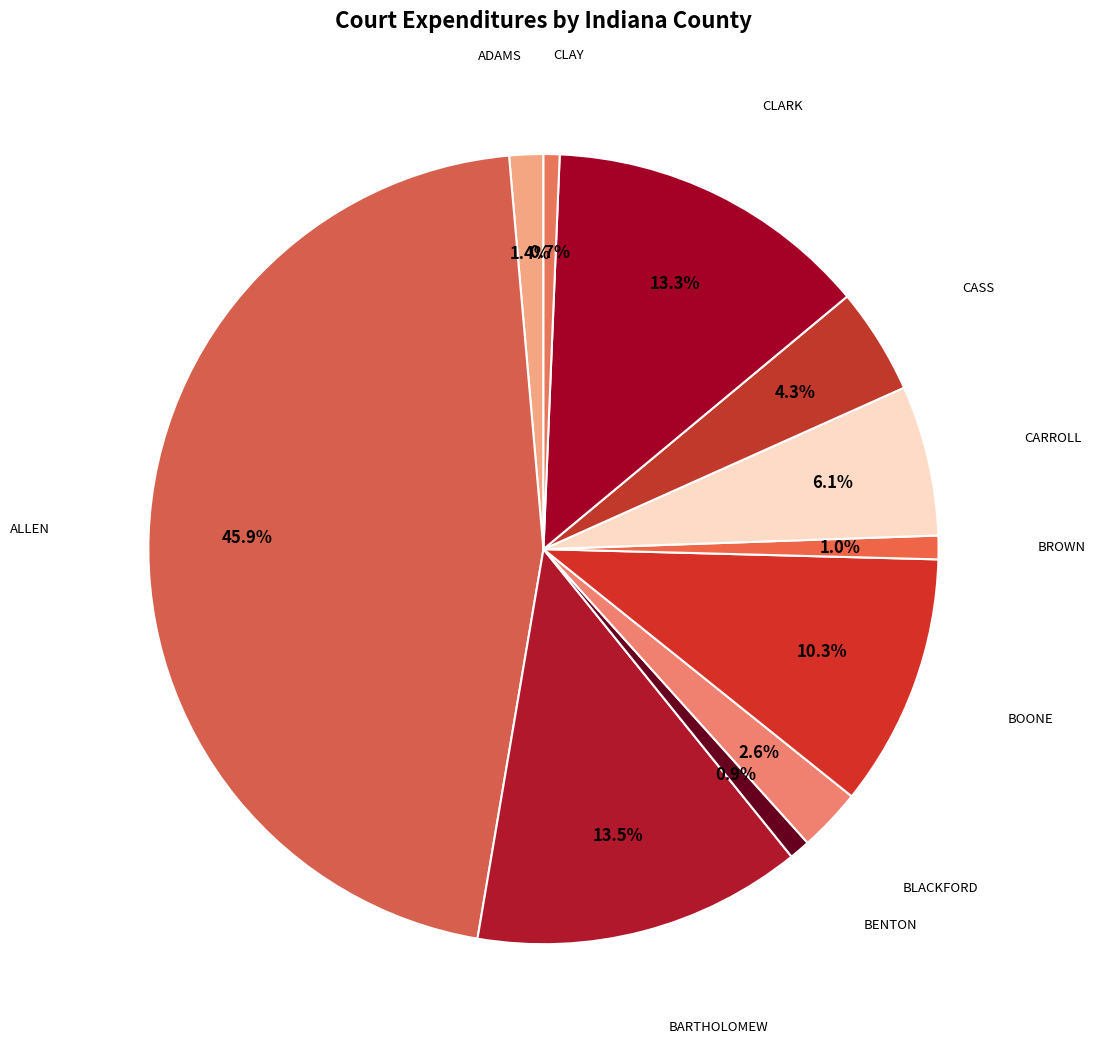

How many slices are in this pie chart?

11